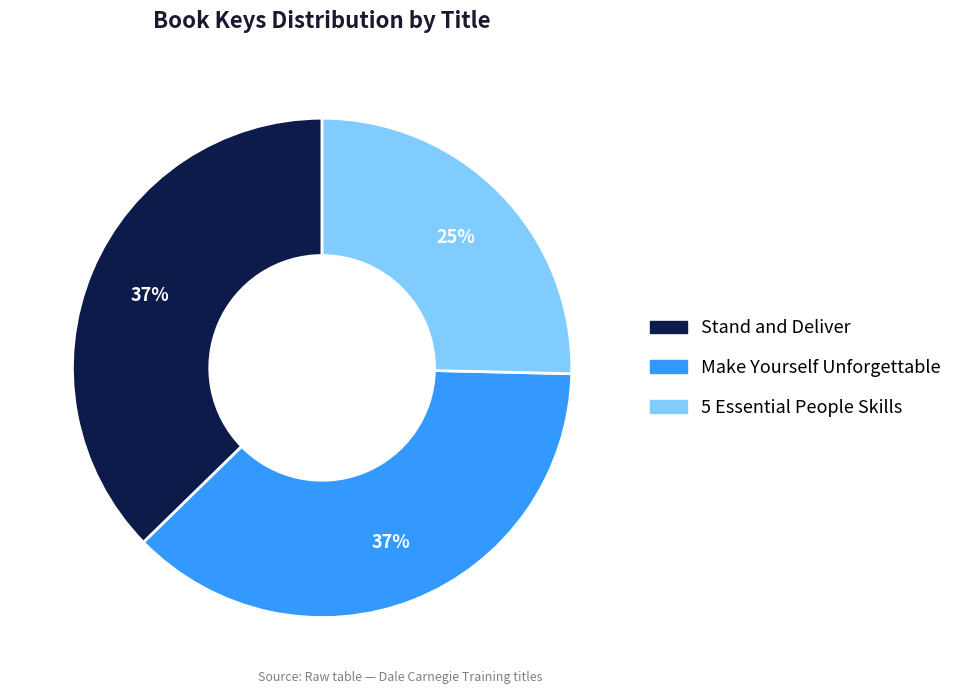

To the nearest percent, what percentage of the pie is Stand and Deliver?

37%